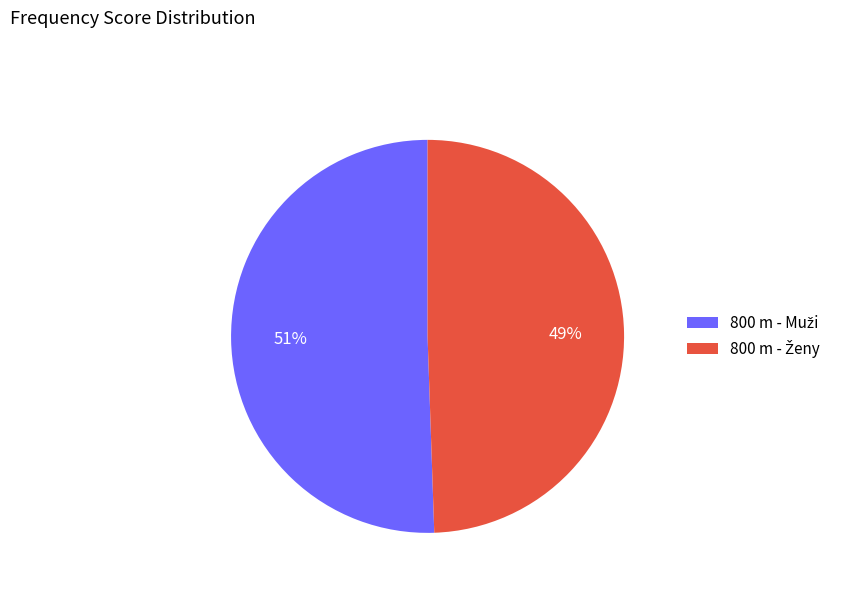

Rank the categories by value from lowest to highest.

800 m - Ženy, 800 m - Muži